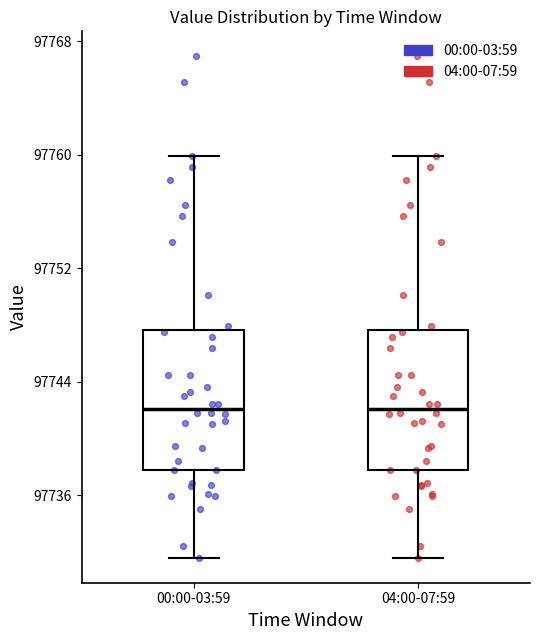

Where is the upper edge of the box for 00:00-03:59 on the y-axis? The values are not printed on the chart, so give them approximately, as read against the axis.

97748